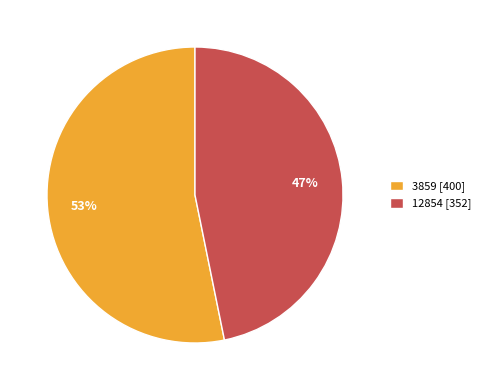

To the nearest percent, what percentage of the pie is 3859?

53%